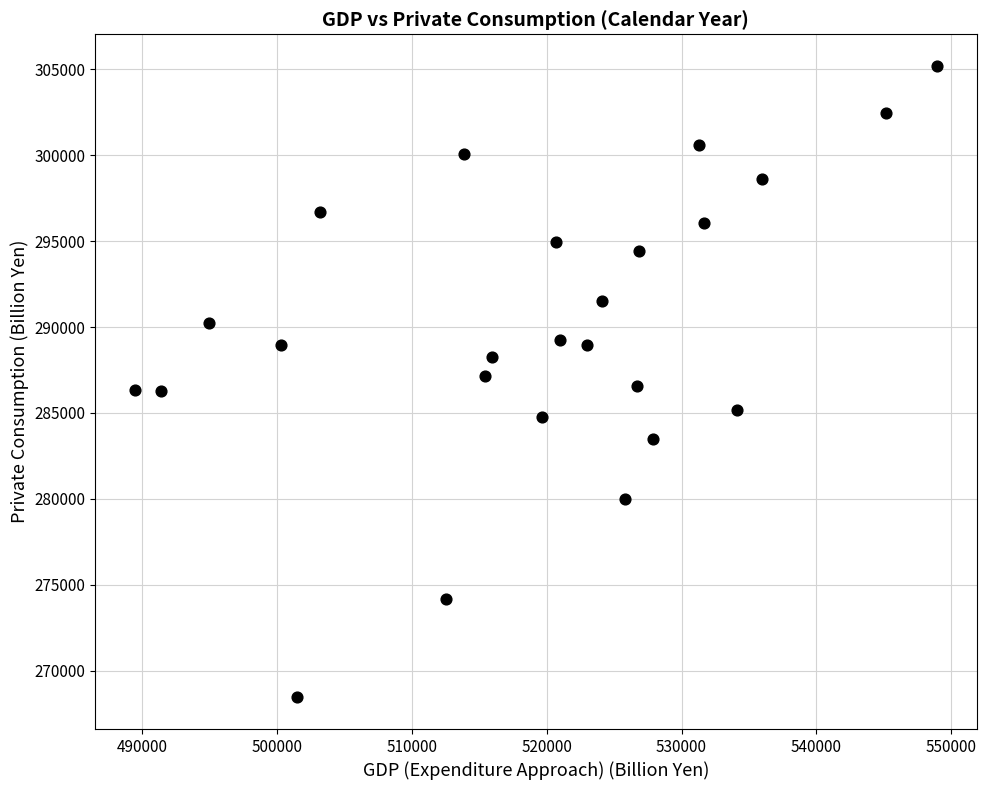

What is the range of X values (max minus min)?

59403.4